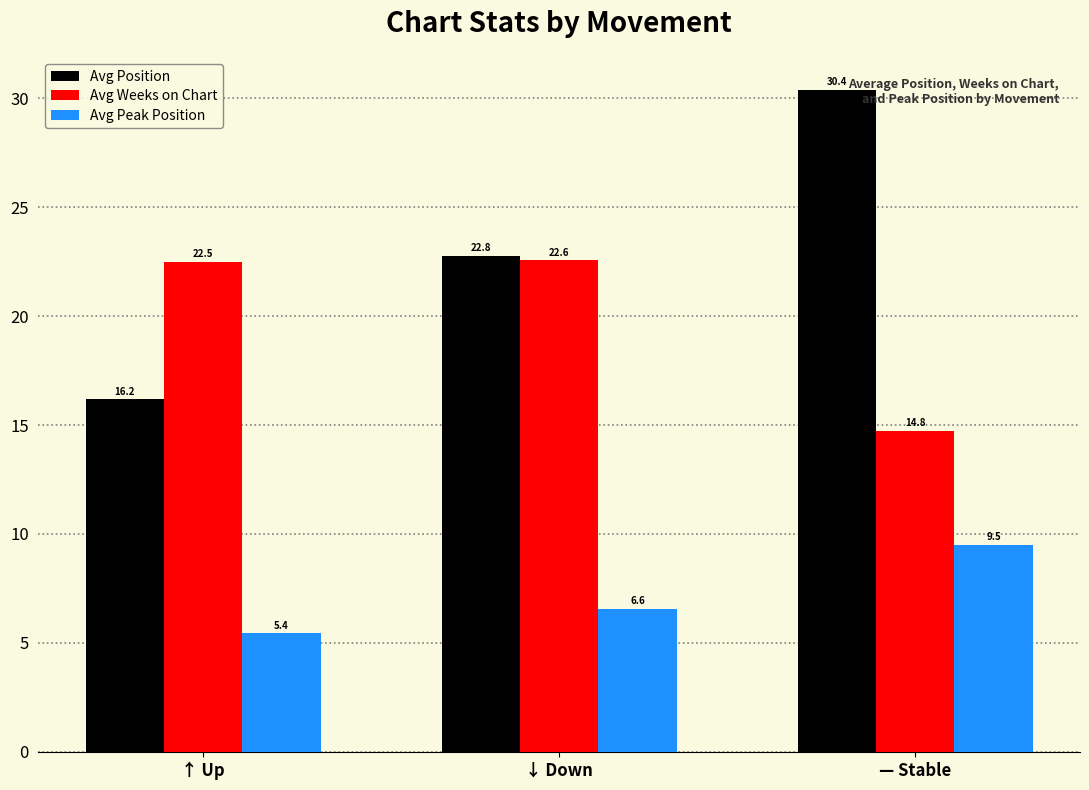

Is the value of Avg Position at ↑ Up greater than the value of Avg Weeks on Chart at — Stable?

Yes